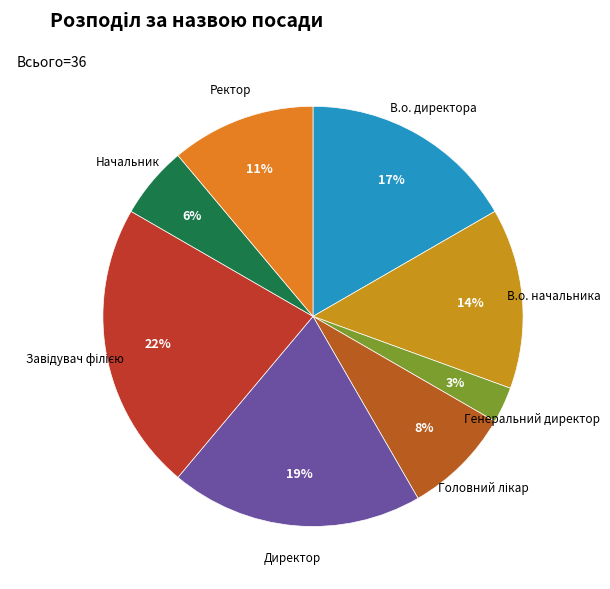

Count the number of slices in the pie.

8